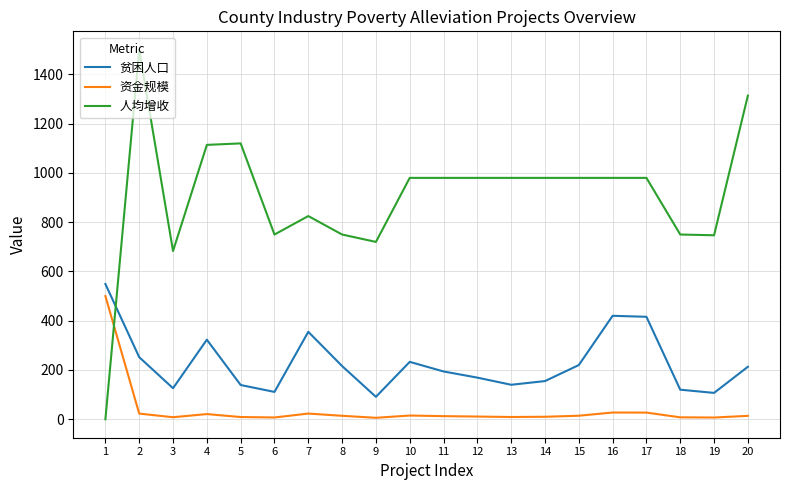

Does the chart have visible grid lines?

Yes